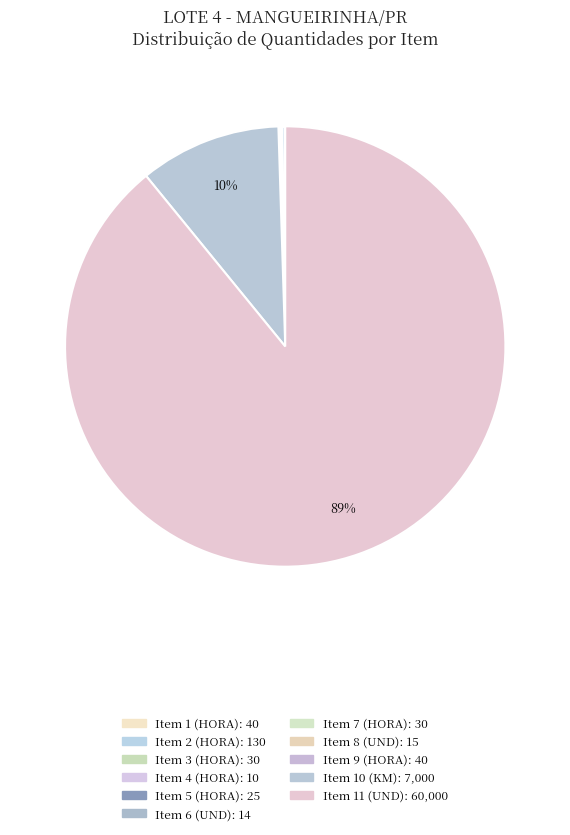

Rank the categories by value from highest to lowest.

Item 11 (UND), Item 10 (KM), Item 2 (HORA), Item 1 (HORA), Item 9 (HORA), Item 3 (HORA), Item 7 (HORA), Item 5 (HORA), Item 8 (UND), Item 6 (UND), Item 4 (HORA)